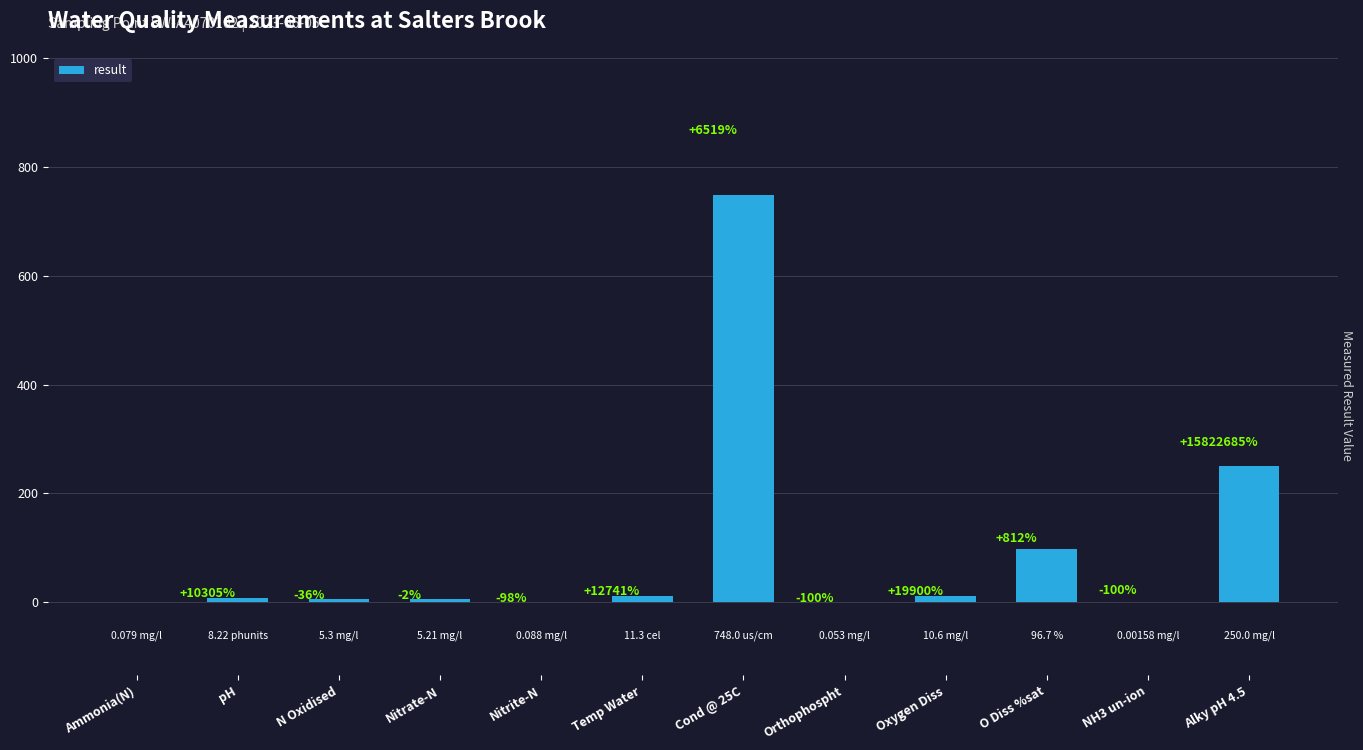

True or false: the data shows 14.3 at Oxygen Diss.

False